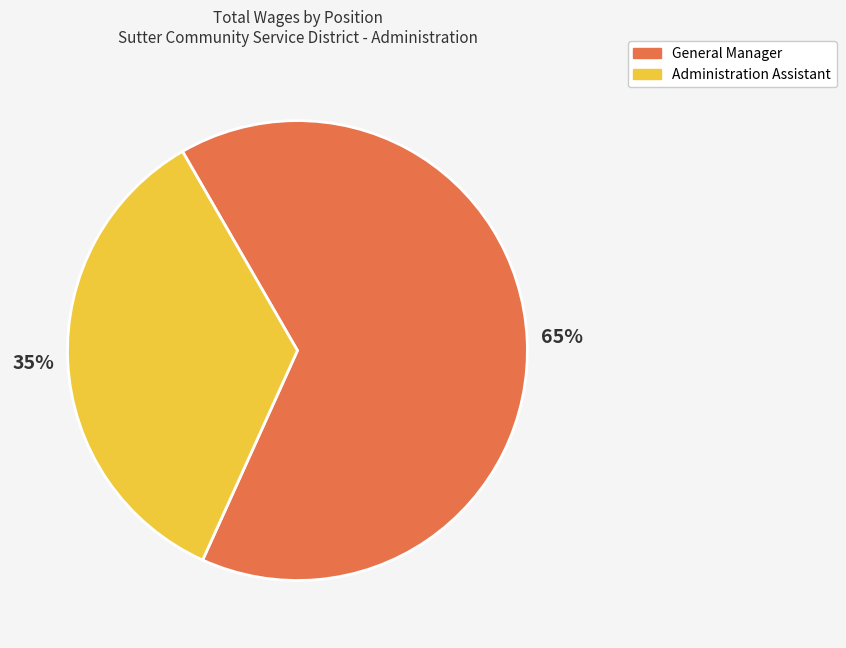

To the nearest percent, what is the average slice percentage?

50%